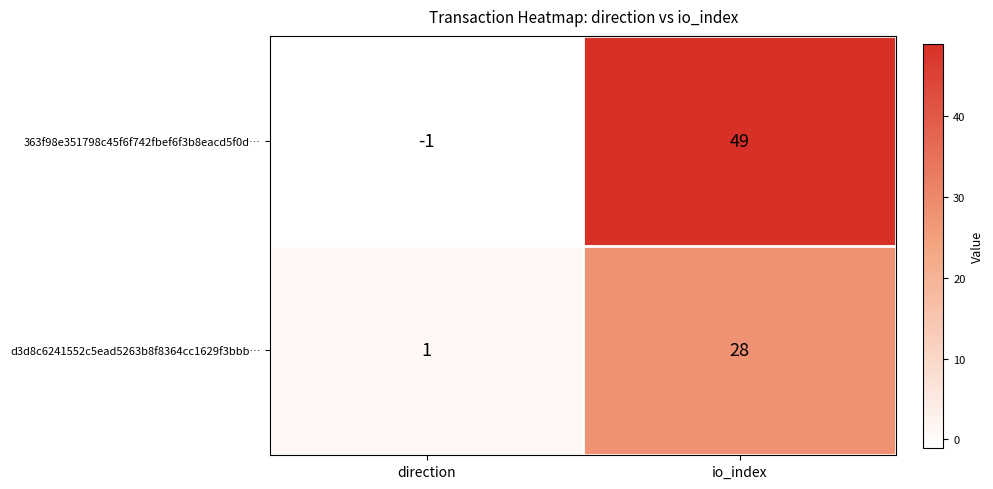

Rank the series by their maximum value, from lowest to highest.

d3d8c6241552c5ead5263b8f8364cc1629f3bbb…, 363f98e351798c45f6f742fbef6f3b8eacd5f0d…